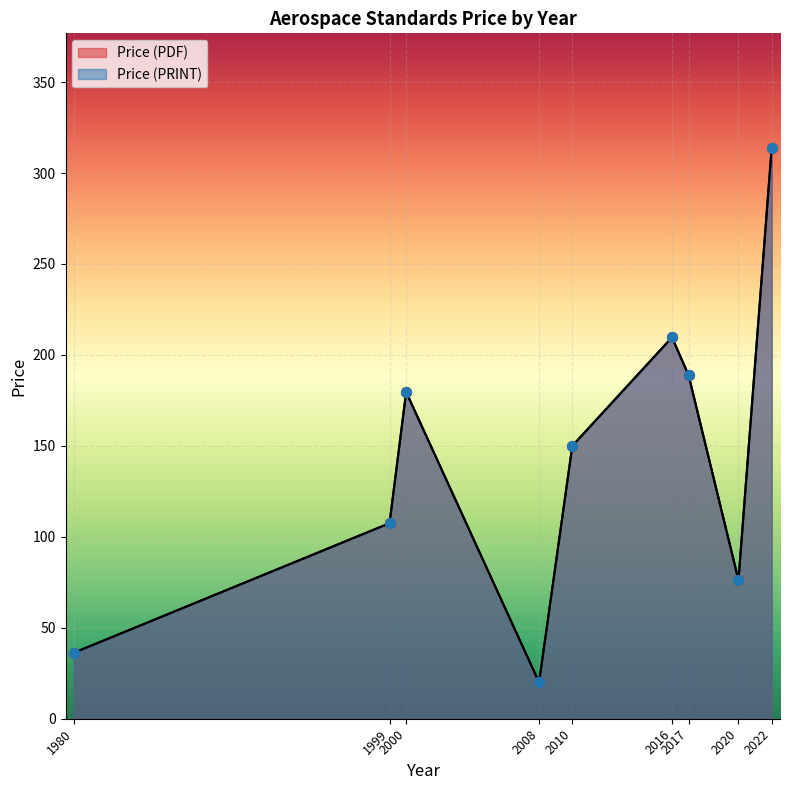

Which series has the largest Y range (max minus min)?

Price (PDF)